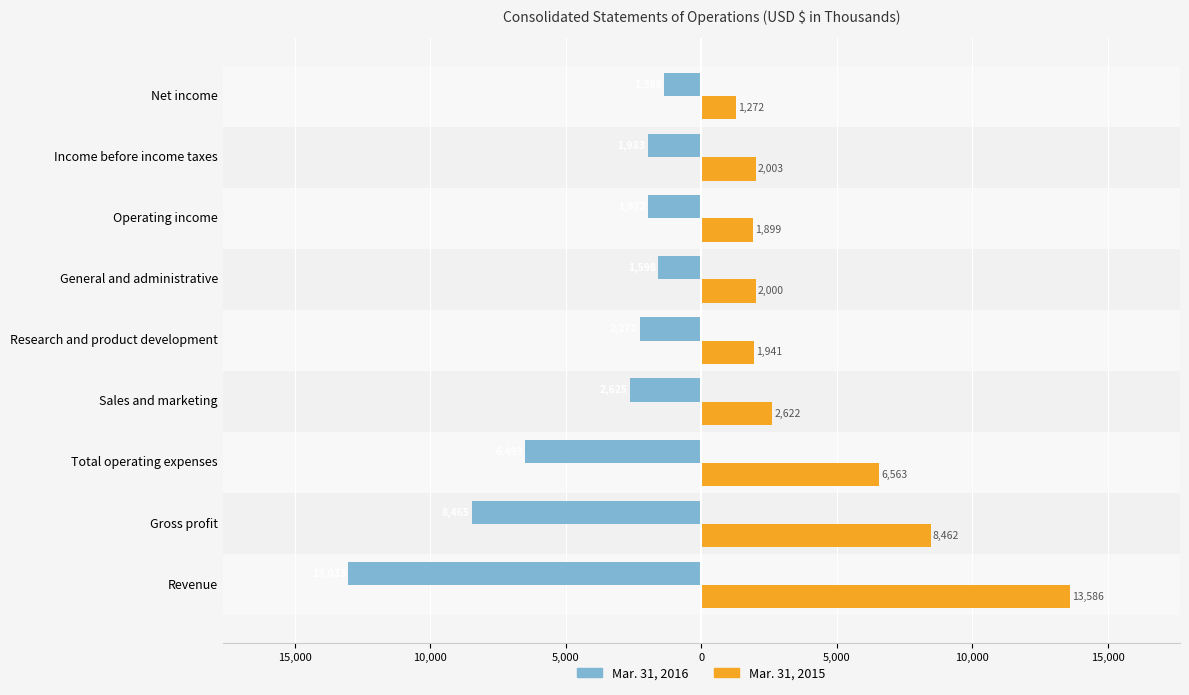

What are all the series names shown in the legend?

Mar. 31, 2016, Mar. 31, 2015